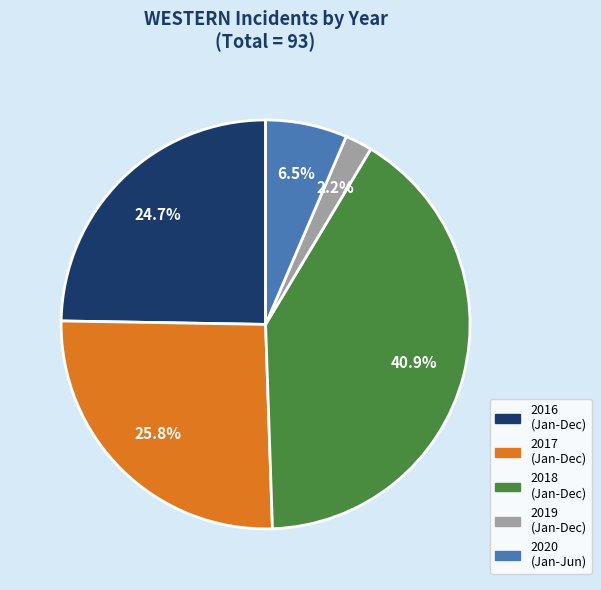

Rank the categories by value from lowest to highest.

2019 (Jan-Dec), 2020 (Jan-Jun), 2016 (Jan-Dec), 2017 (Jan-Dec), 2018 (Jan-Dec)